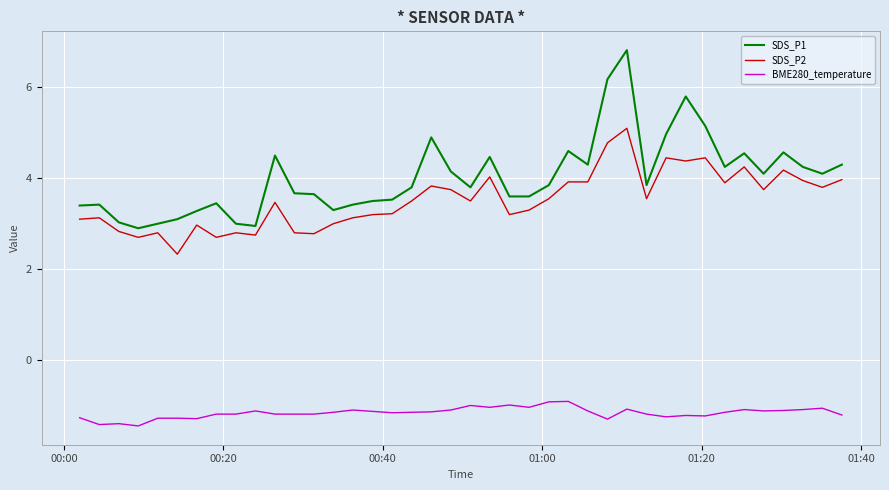

List the series in order of their peak value, lowest first.

BME280_temperature, SDS_P2, SDS_P1